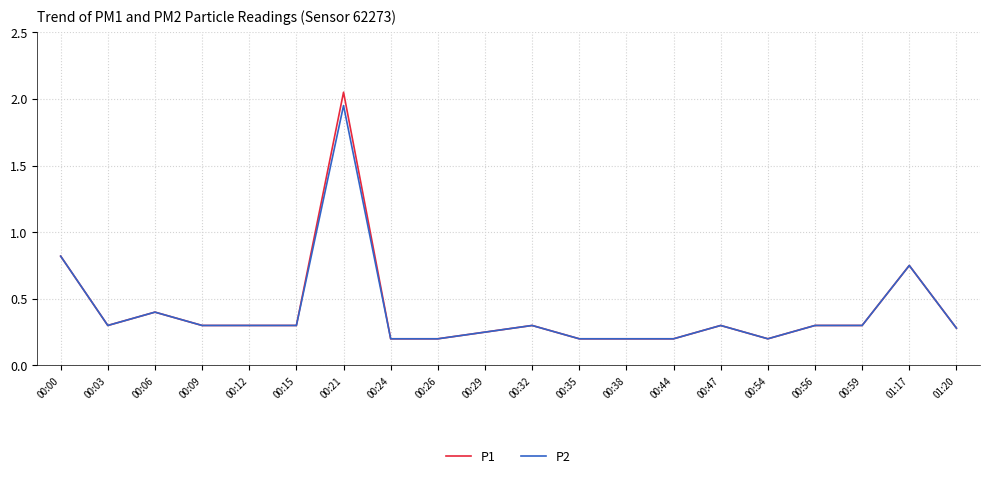

At which category does P1 reach its first local valley?

00:03